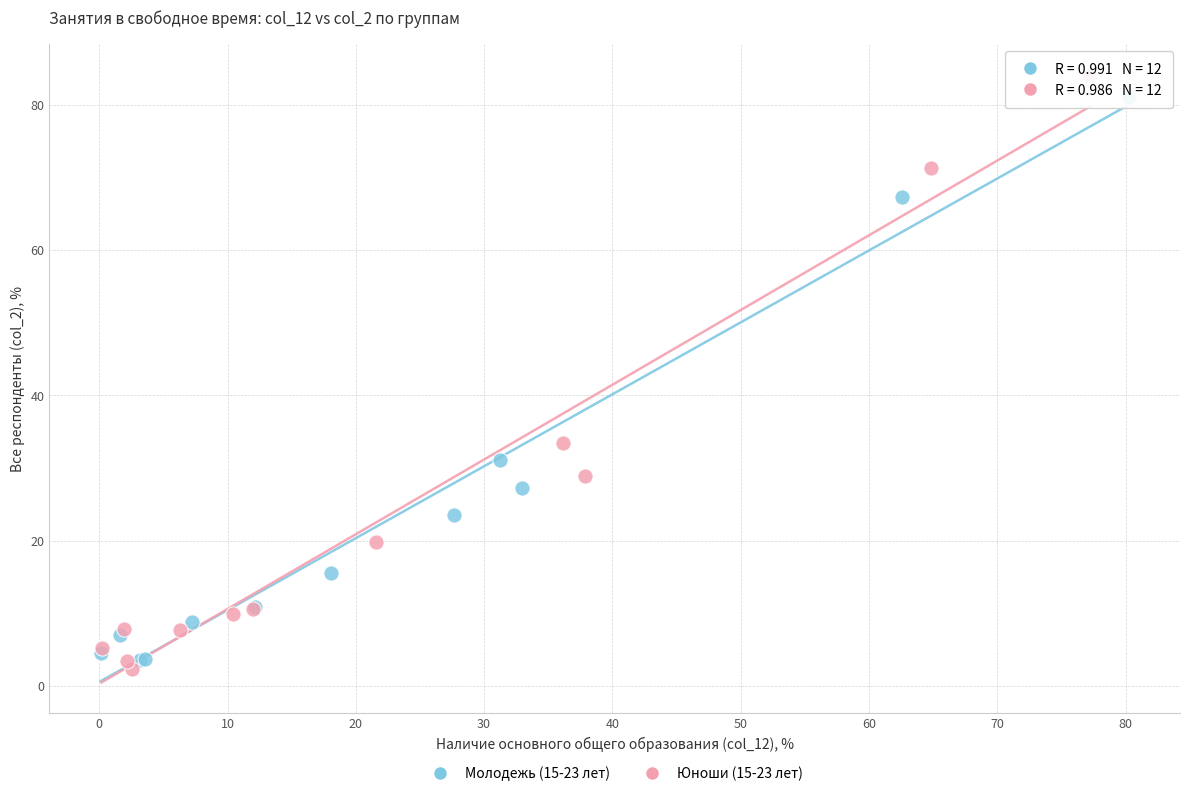

Which series has the widest spread of Y values?

Юноши (15-23 лет)